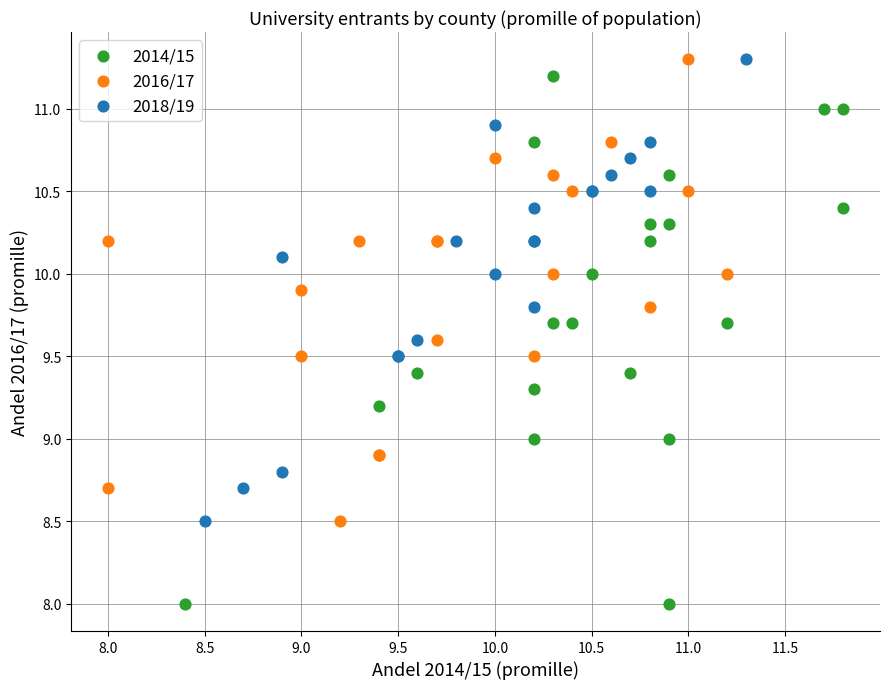

Which series contains the lowest Y value?

2014/15